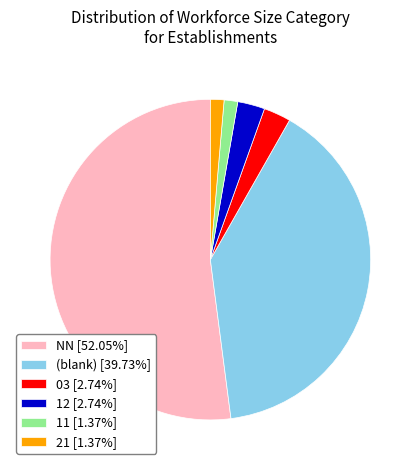

Approximately how many times larger is the value at (blank) [39.73%] compared to 21 [1.37%]?

29.0